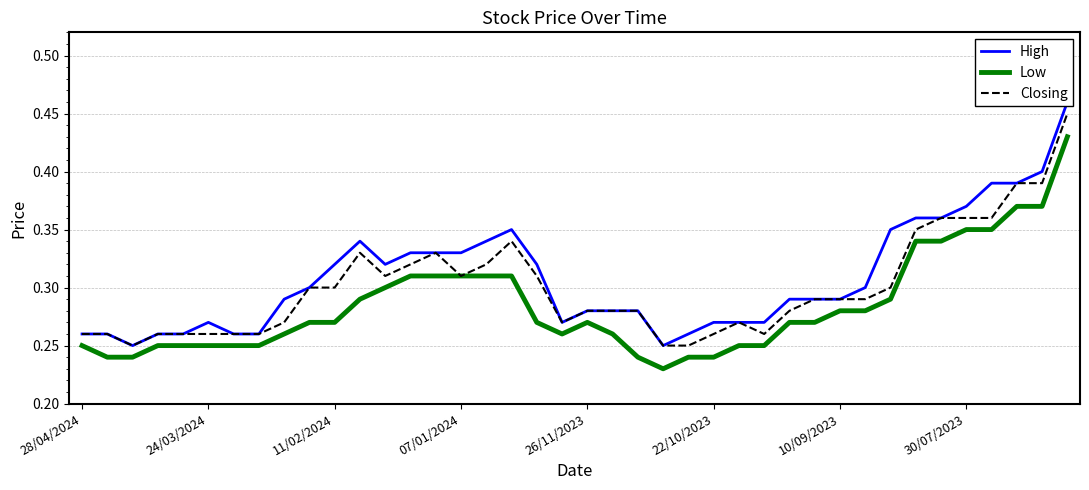

At which category is the sum across all series the highest?

39